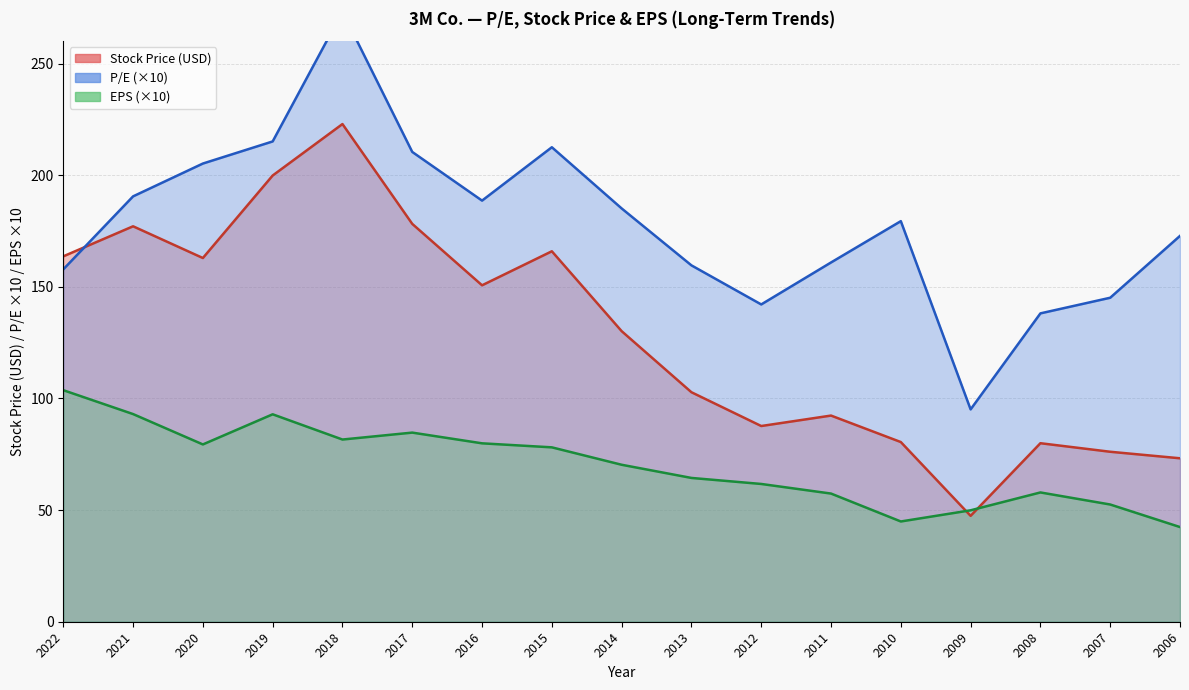

Between 2006 and 2017, which is larger?

2017